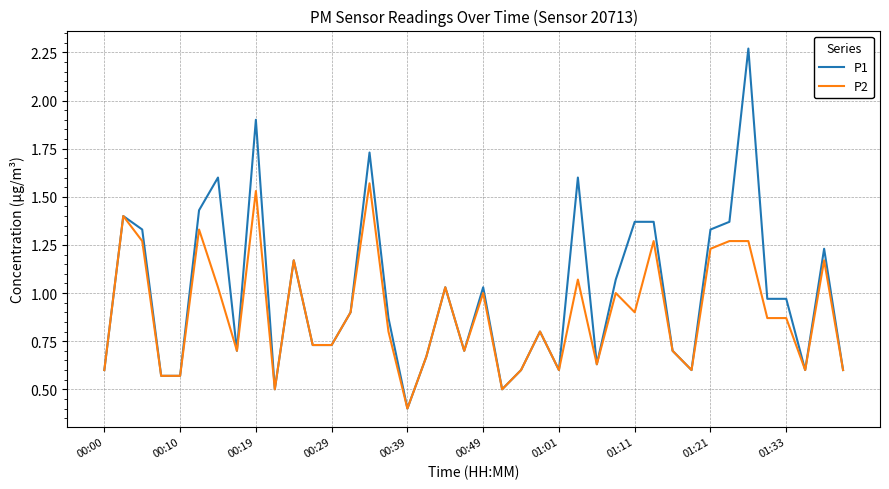

Which series has the largest total across all categories?

P1